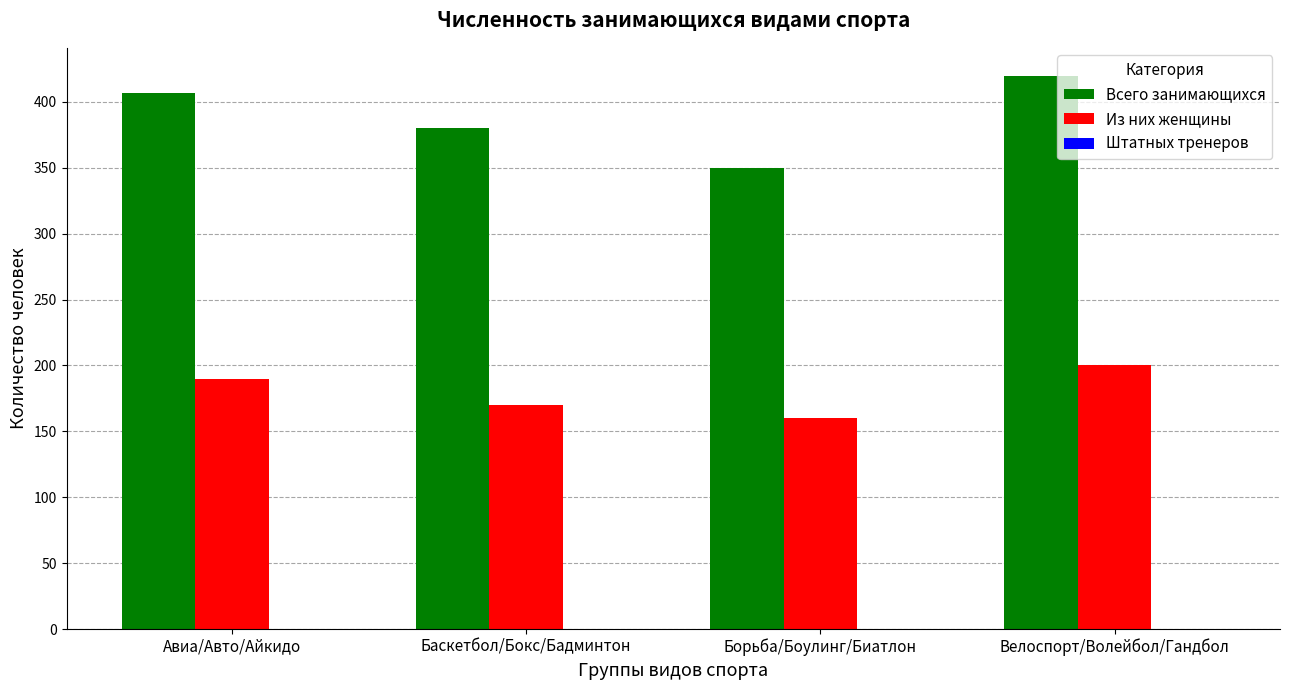

What is the difference between the highest and lowest values at Борьба/Боулинг/Биатлон?

190